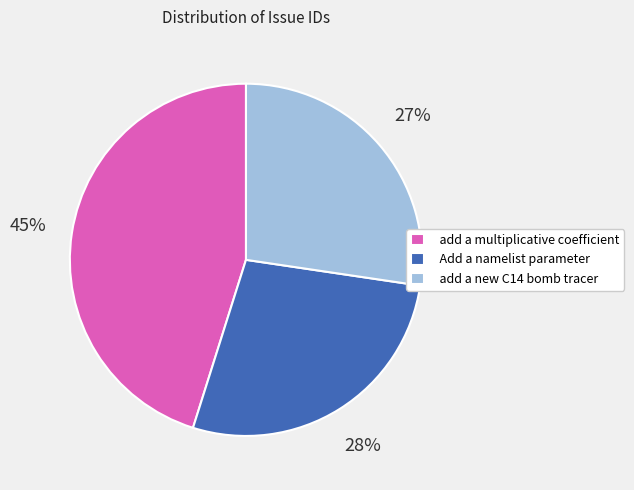

Do add a multiplicative coefficient and add a new C14 bomb tracer together represent more than half of the pie?

Yes